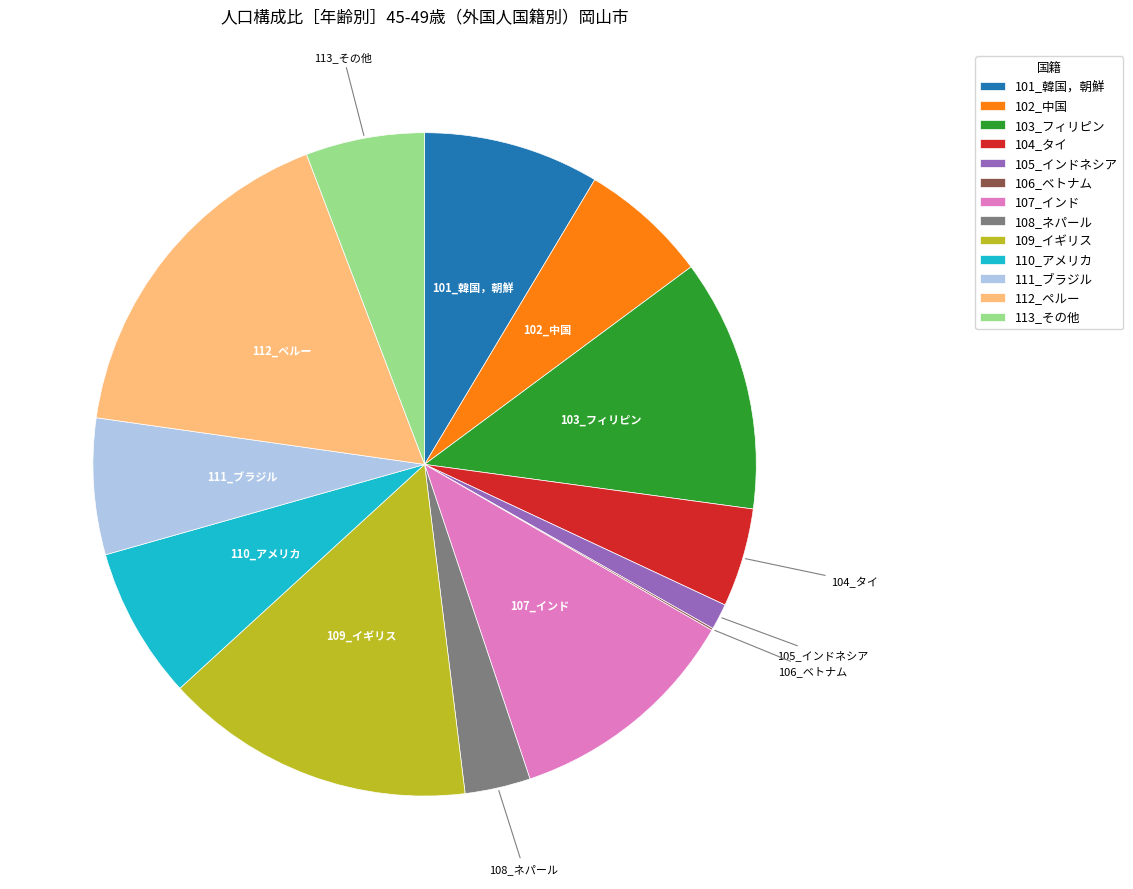

Which has a higher value, 113_その他 or 105_インドネシア?

113_その他